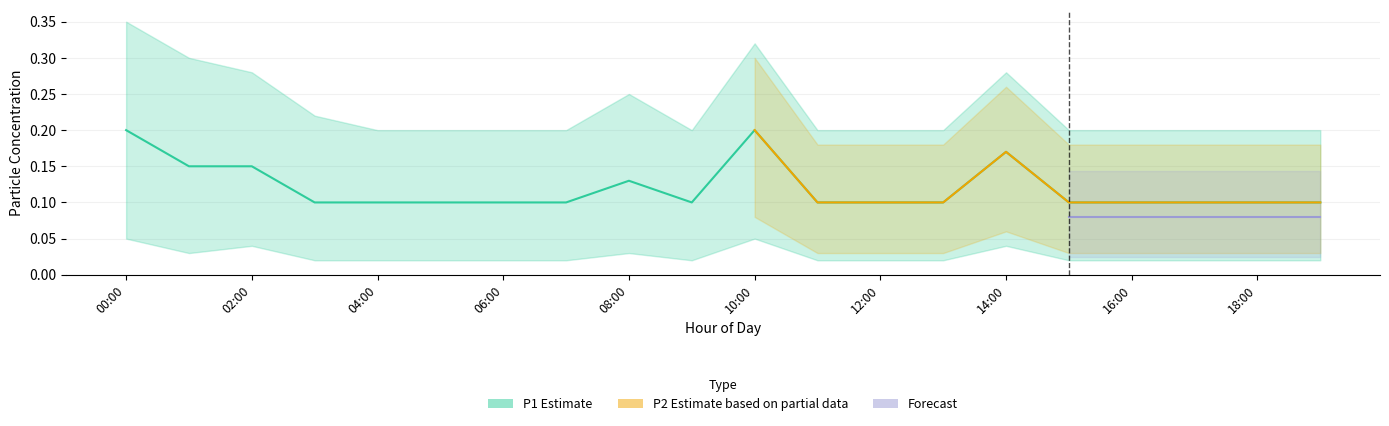

True or false: the data shows 0.1 at 05:00.

True